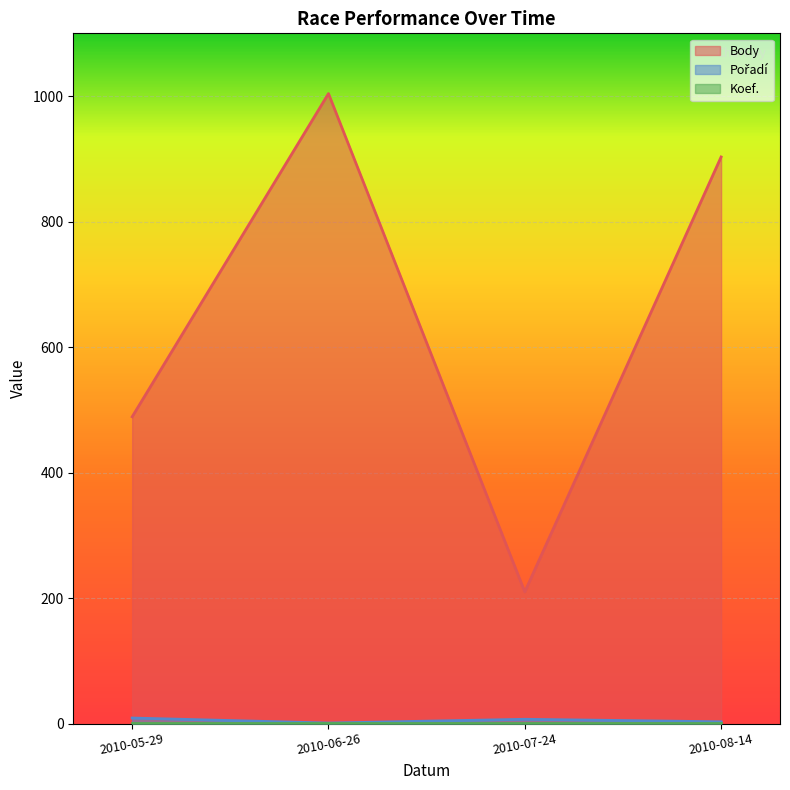

What is the value of the Pořadí point at the 1st from the left?

9